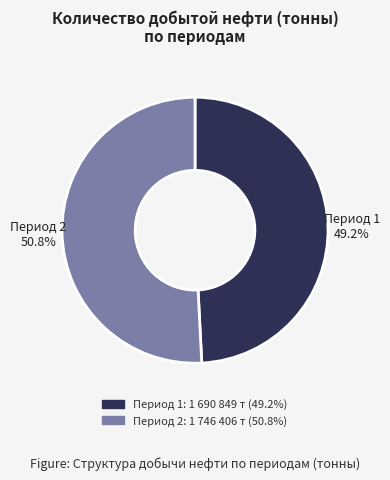

Is there any slice that represents more than half of the pie?

Yes